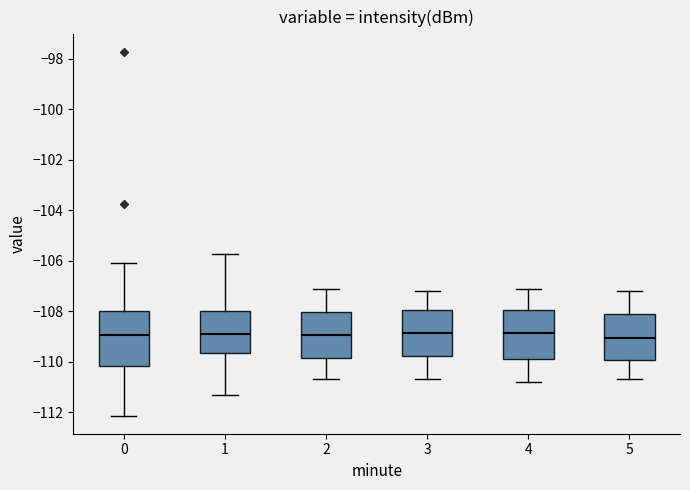

Reading left to right, read every box against the y-axis: the position of its median line, the range the box covers, and the ends of its whiskers. The values are not printed on the chart, so give them approximately, as read against the axis.

0: median -109.0, box -110.2 to -108.0, whiskers -112.2 to -106.0
1: median -109.0, box -109.6 to -108.0, whiskers -111.4 to -105.8
2: median -109.0, box -109.8 to -108.0, whiskers -110.6 to -107.0
3: median -108.8, box -109.8 to -108.0, whiskers -110.6 to -107.2
4: median -108.8, box -109.8 to -108.0, whiskers -110.8 to -107.0
5: median -109.0, box -110.0 to -108.2, whiskers -110.6 to -107.2